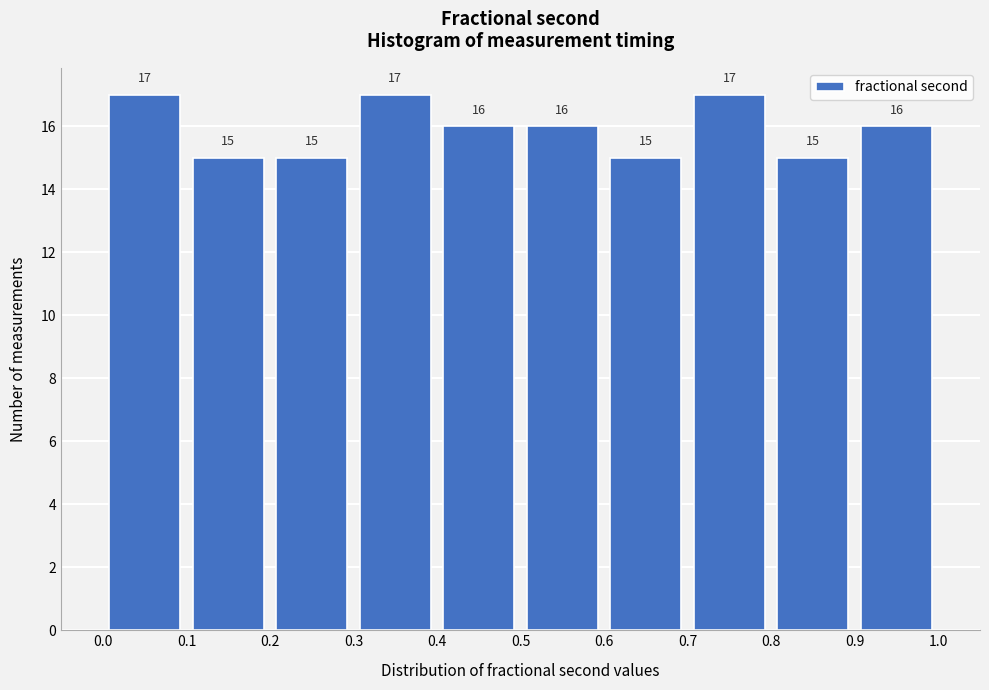

Reading left to right, transcribe this chart: for each bar, give the range it covers on the x-axis and its height.

0.0 to 0.1: 17
0.1 to 0.2: 15
0.2 to 0.3: 15
0.3 to 0.4: 17
0.4 to 0.5: 16
0.5 to 0.6: 16
0.6 to 0.7: 15
0.7 to 0.8: 17
0.8 to 0.9: 15
0.9 to 1.0: 16